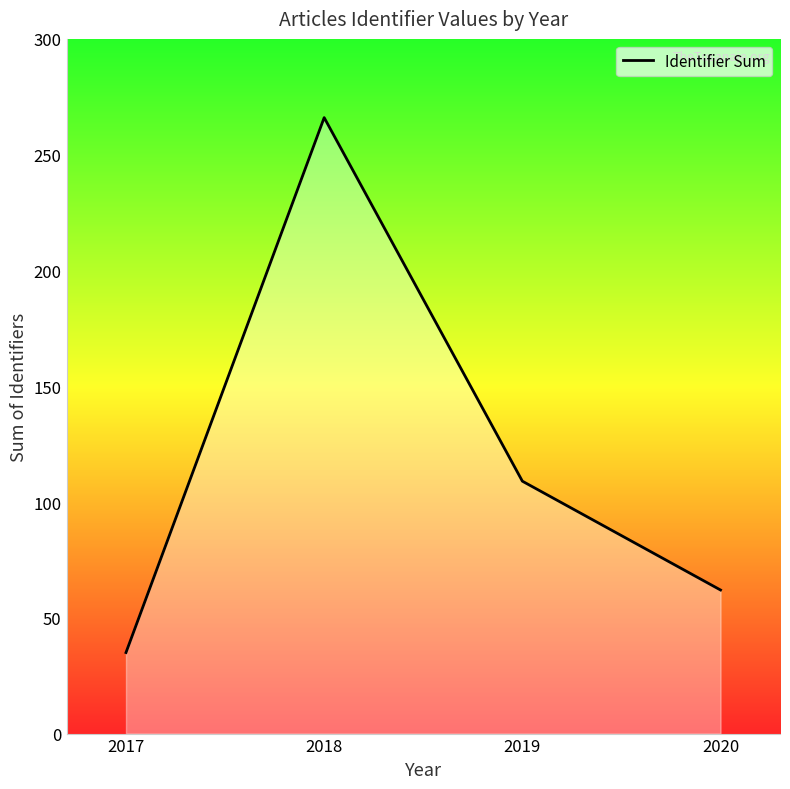

What is the change in value from 2018 to 2020?

-204